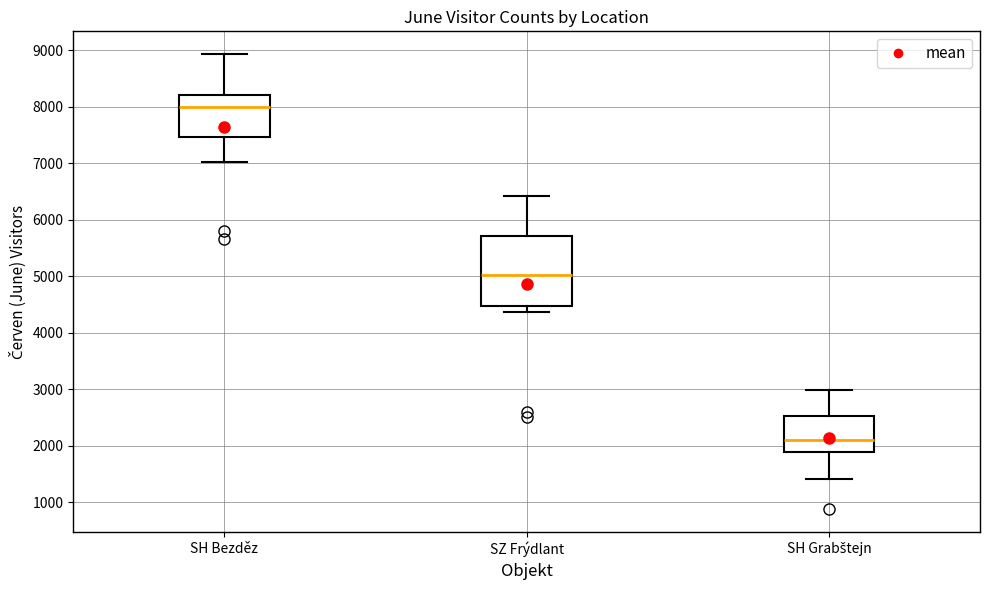

Which box has the highest median line?

SH Bezděz